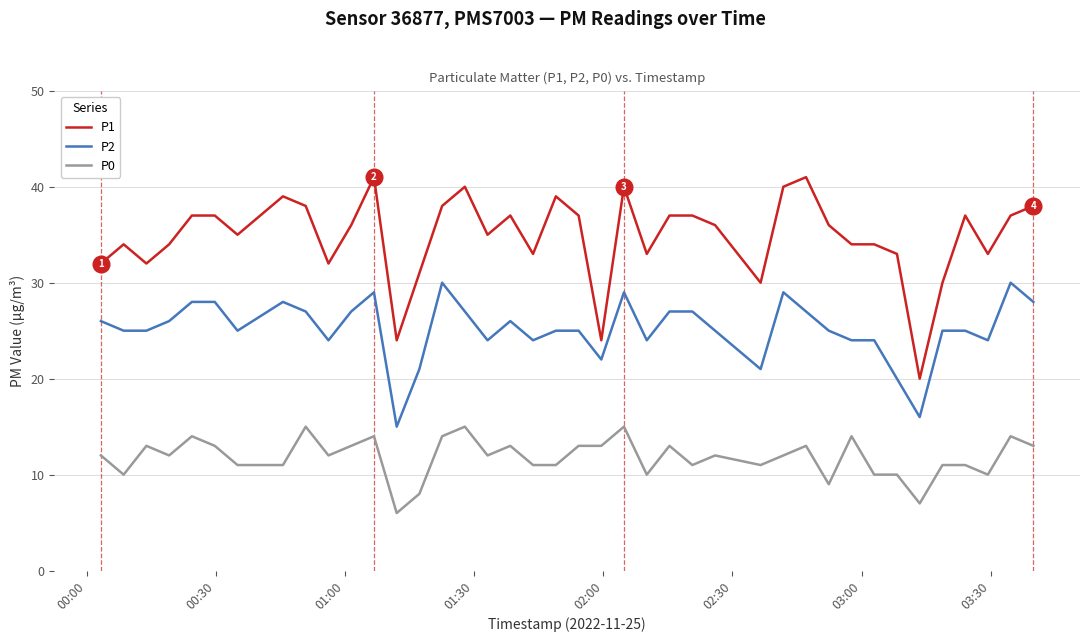

Which series has the largest range (max minus min)?

P1